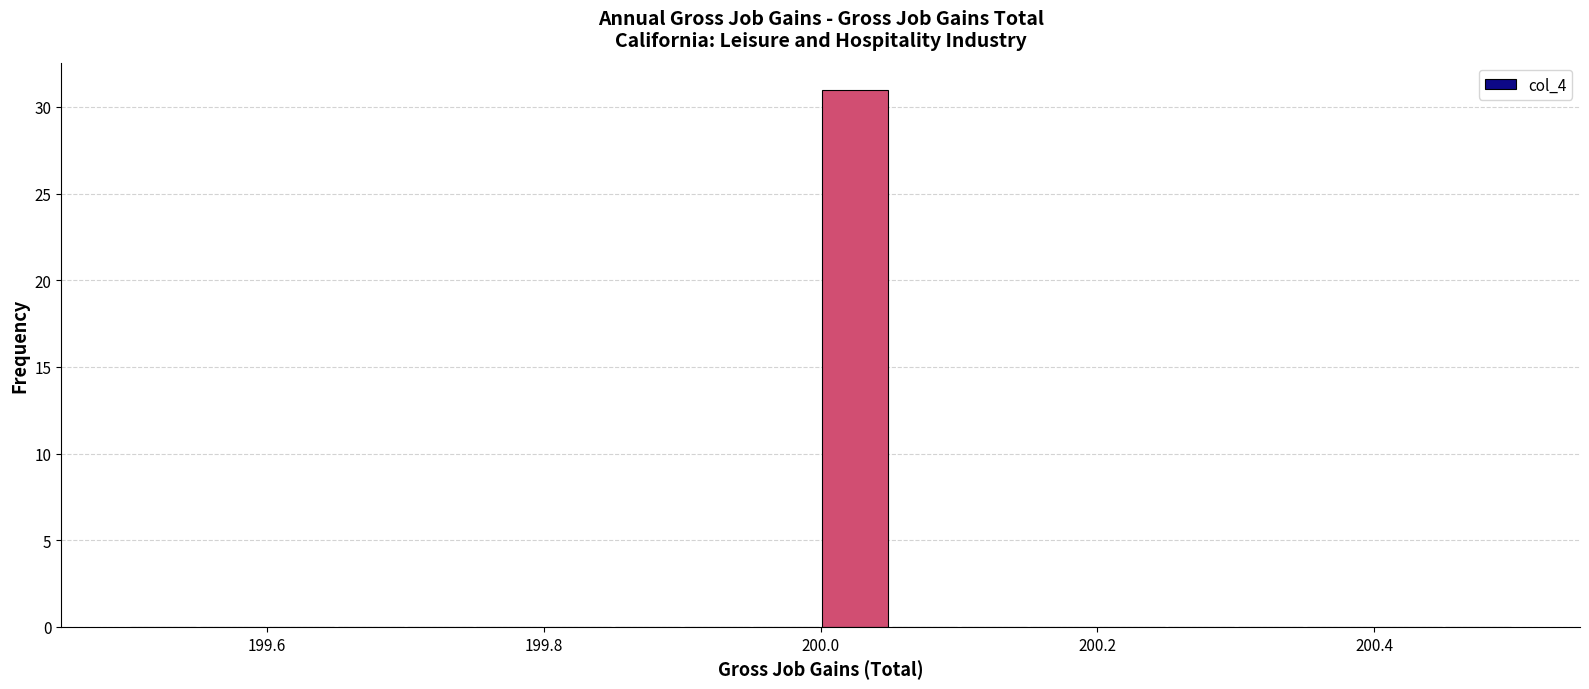

Around what value on the x-axis is the tallest bar? Give the approximate position of its centre, as read against the axis.

200.02